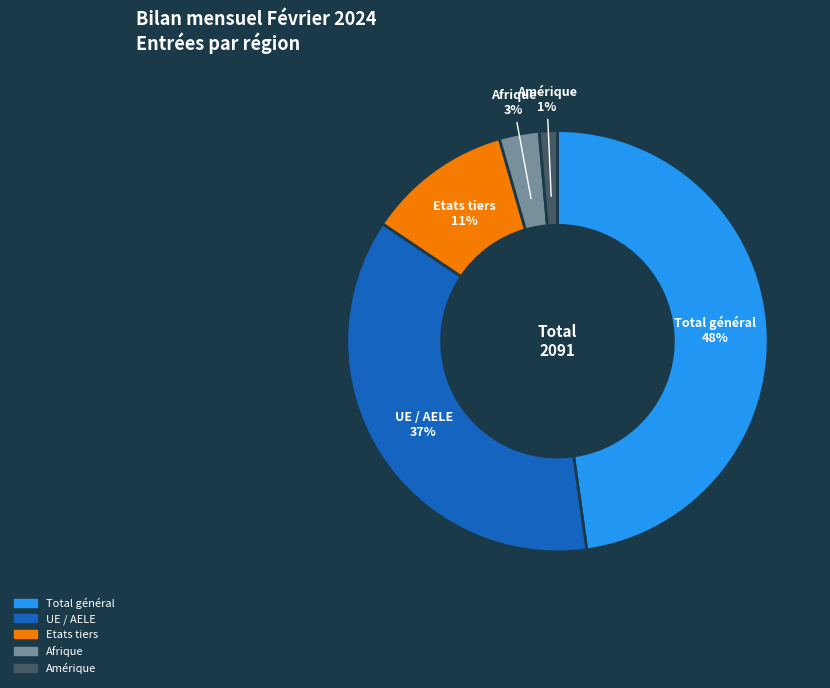

Which slice is the largest?

Total général